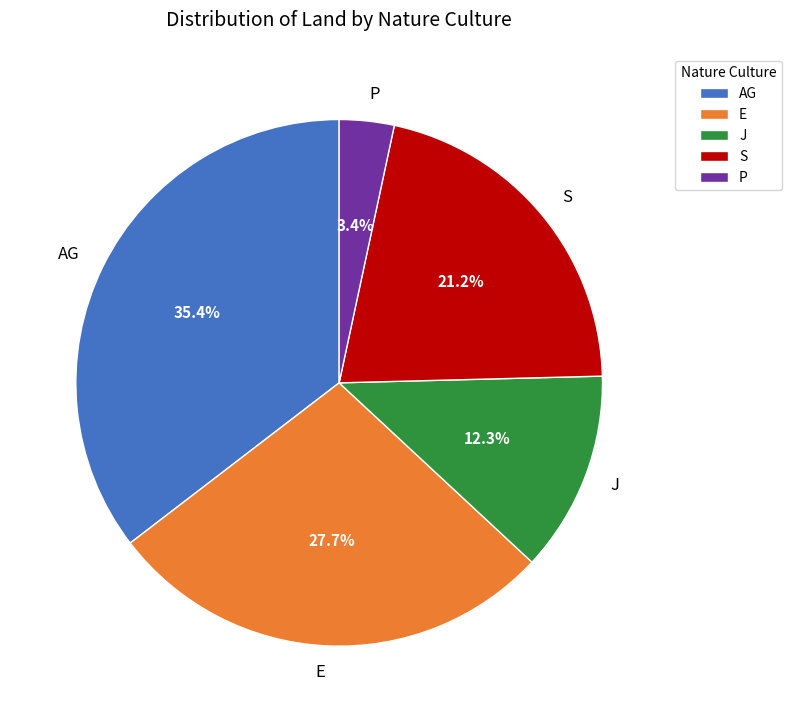

Count the number of slices in the pie.

5